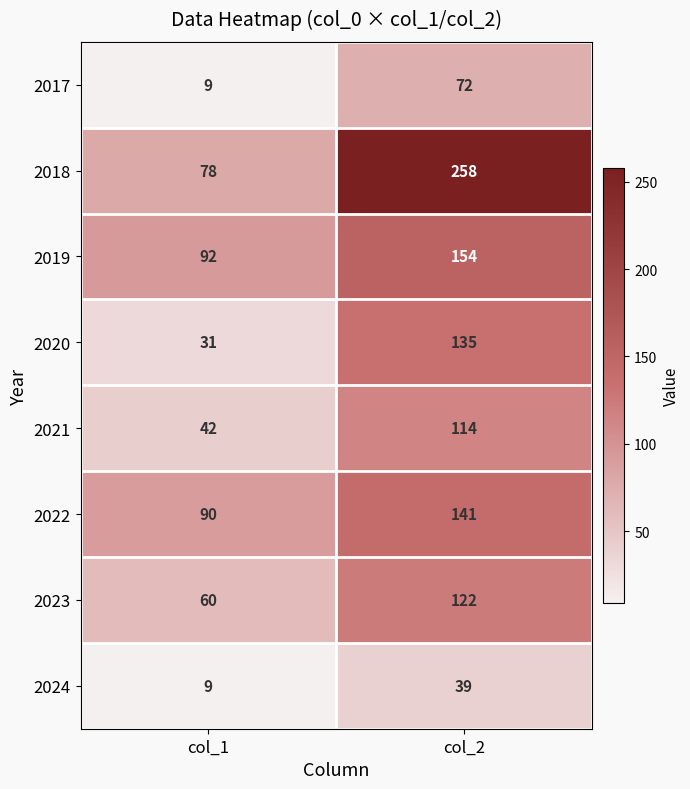

Which label corresponds to the largest value in the chart?

col_2